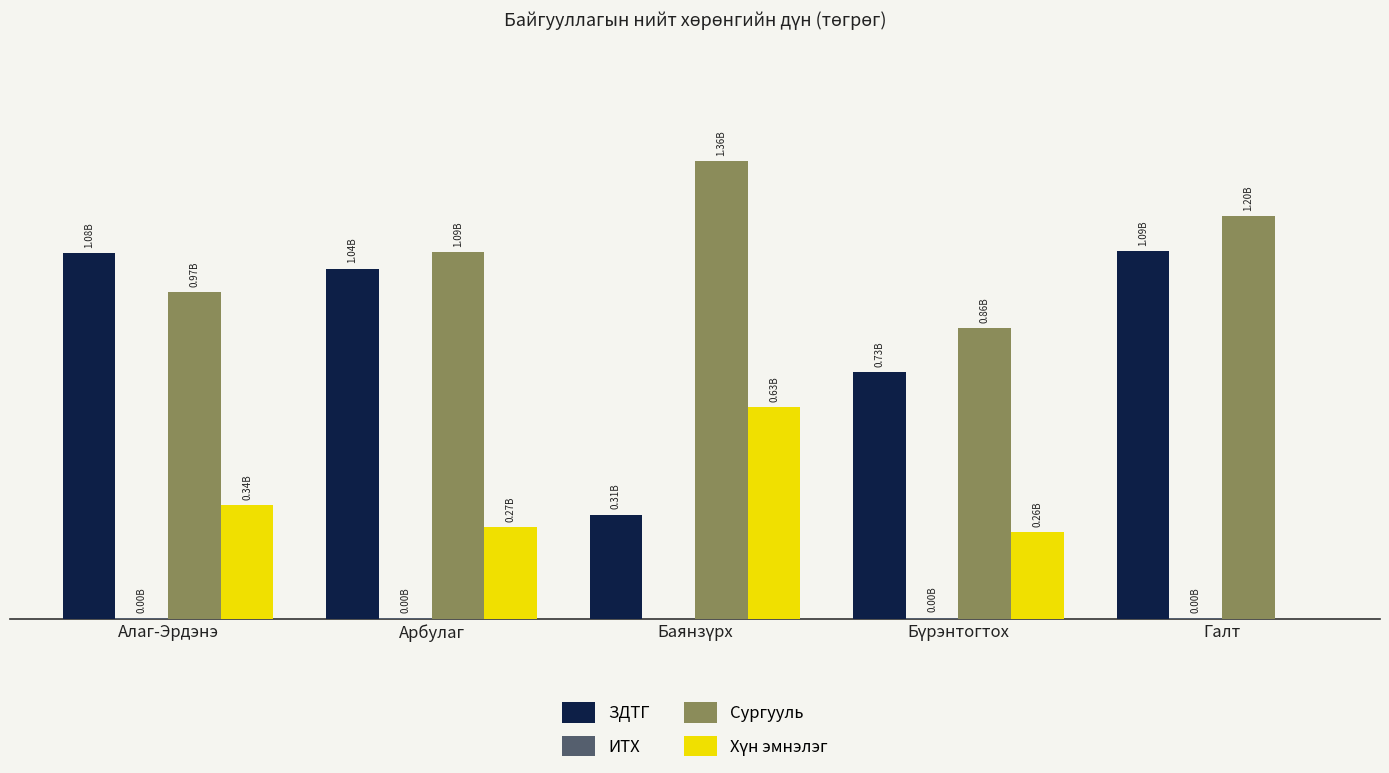

Reading right to left, transcribe all the data shown in this chart.

ЗДТГ: 1089878972.7	732584332.8	309038460.4	1039072731.7	1084447842.4
ИТХ: 589369.0	3283355.0	0.0	2385550.0	1765890.0
Сургууль: 1195332353.4	862785049.6	1358667593.8	1087262051.6	968161013.3
Хүн эмнэлэг: 0.0	257315071.2	628272095.2	271132391.1	337756160.8